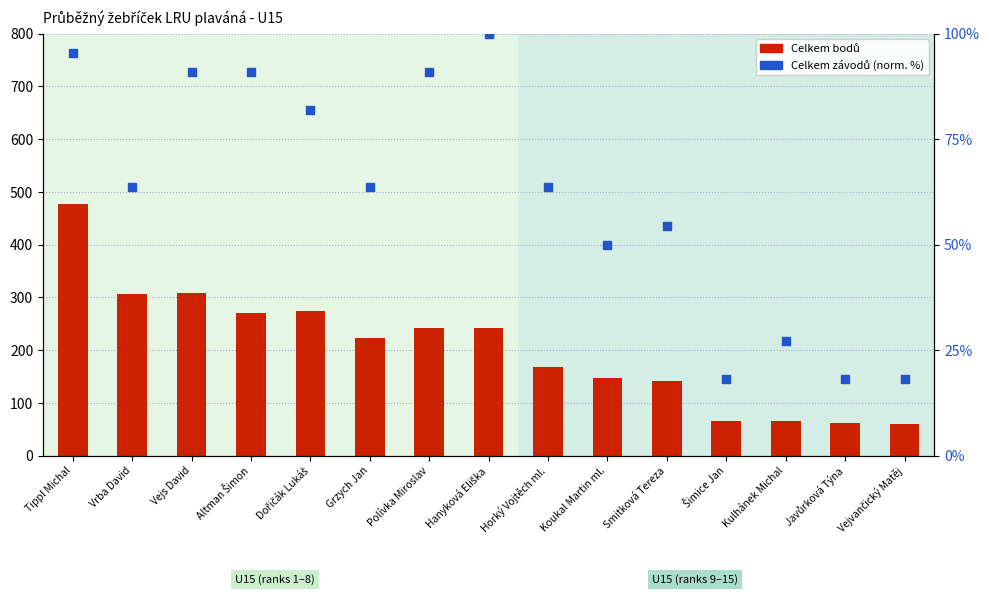

What is the total value across all series at Vejs David?

398.9